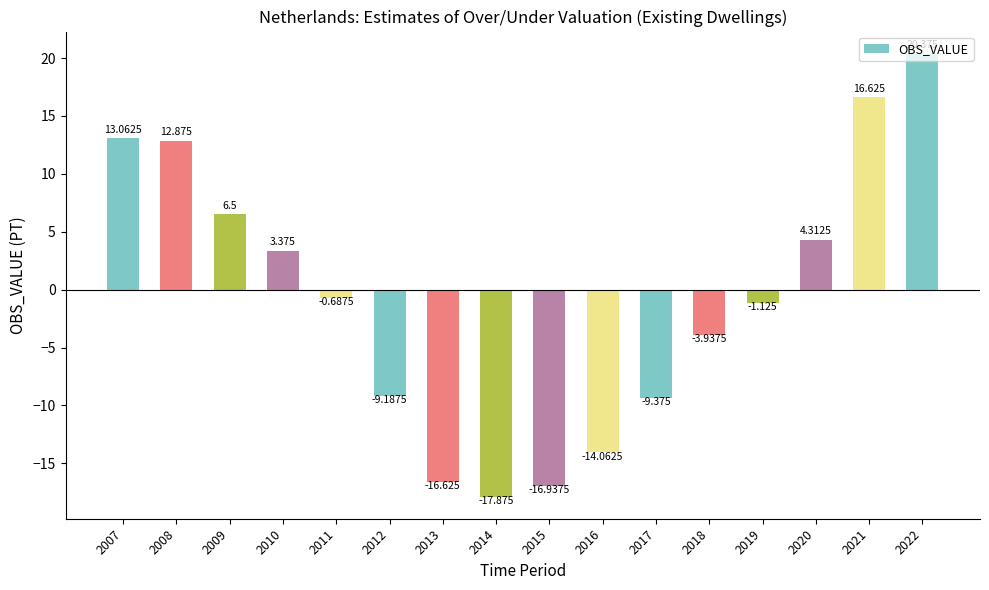

What is the approximate value at 2009?

6.5